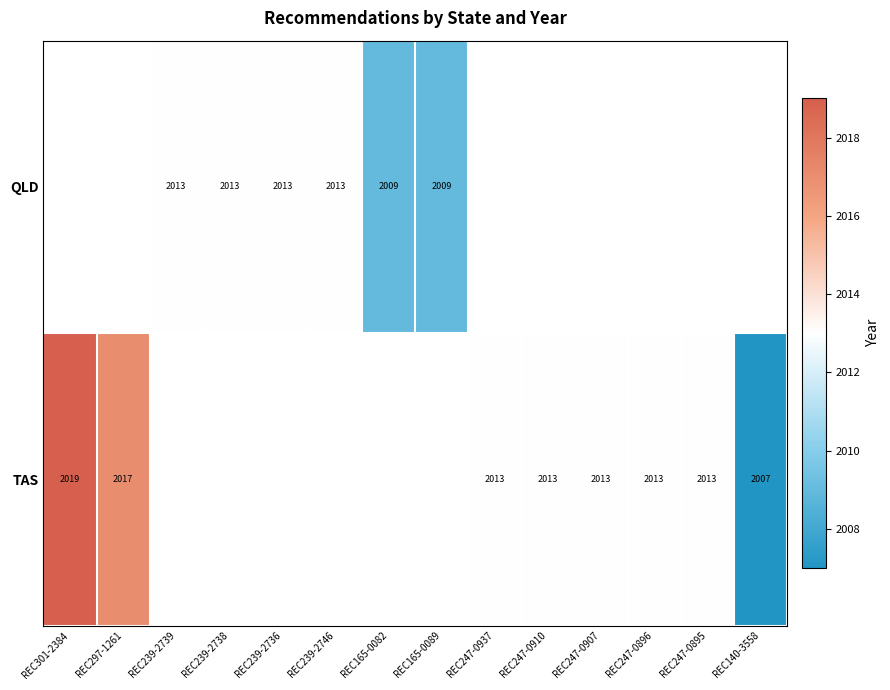

True or false: TAS has a value of 443 at REC247-0910.

False